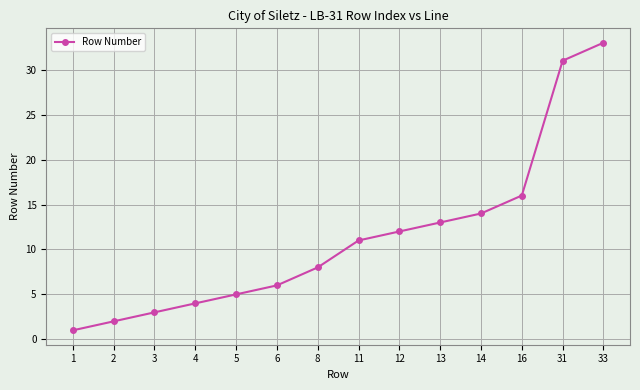

Reading left to right, list all the values displayed in this chart.

1	2	3	4	5	6	8	11	12	13	14	16	31	33